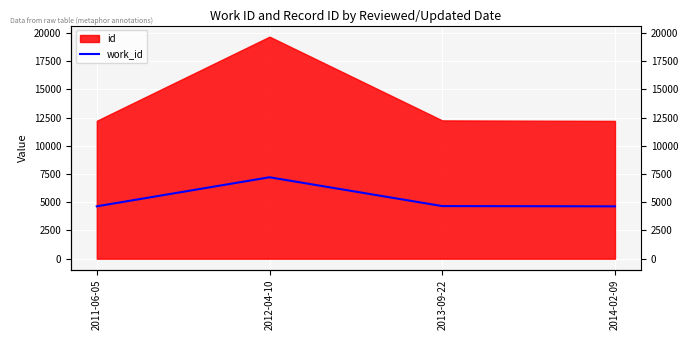

True or false: the data shows 4659 at 2013-09-22.

True